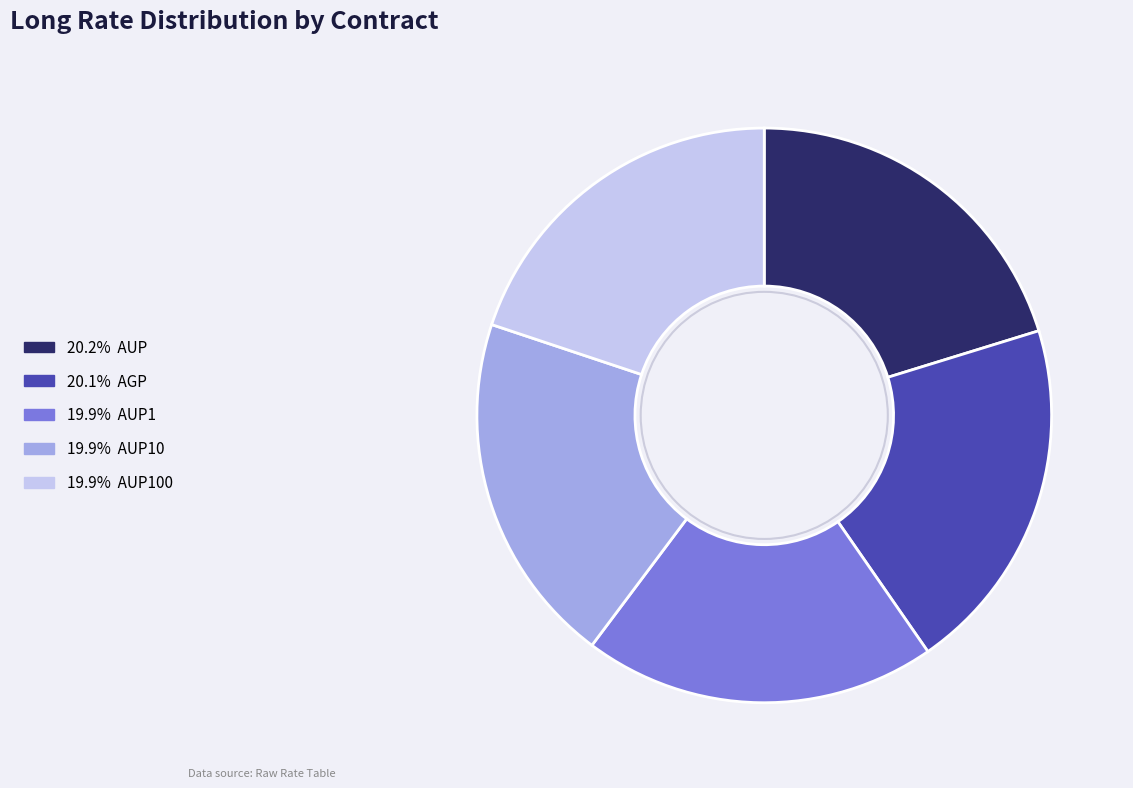

Is there a majority slice in this chart?

No